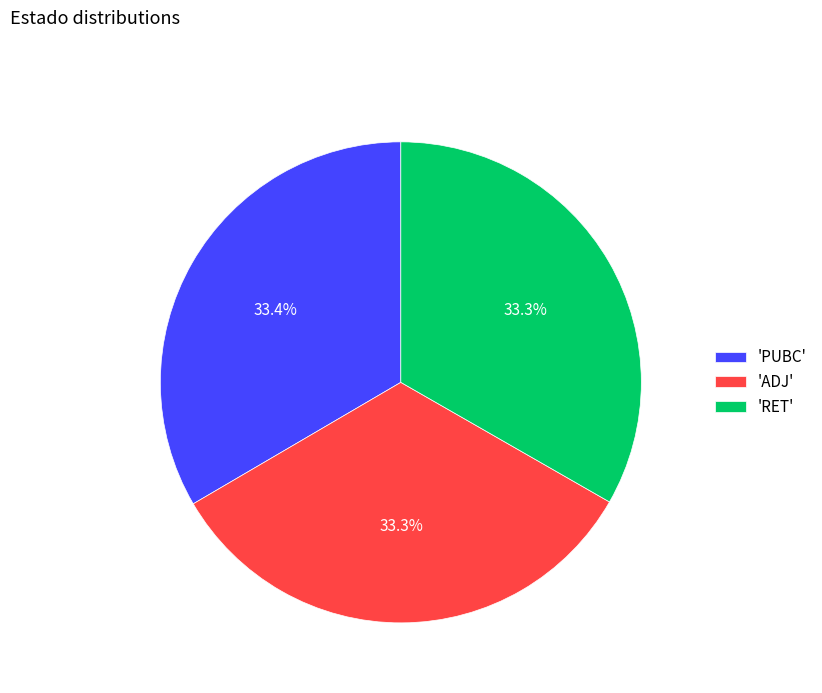

Count the number of slices in the pie.

3